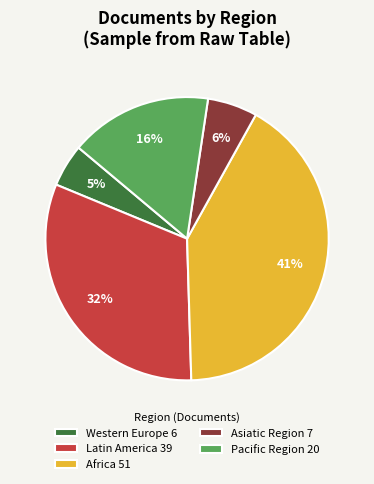

Which category has the biggest portion of the pie?

Africa 51